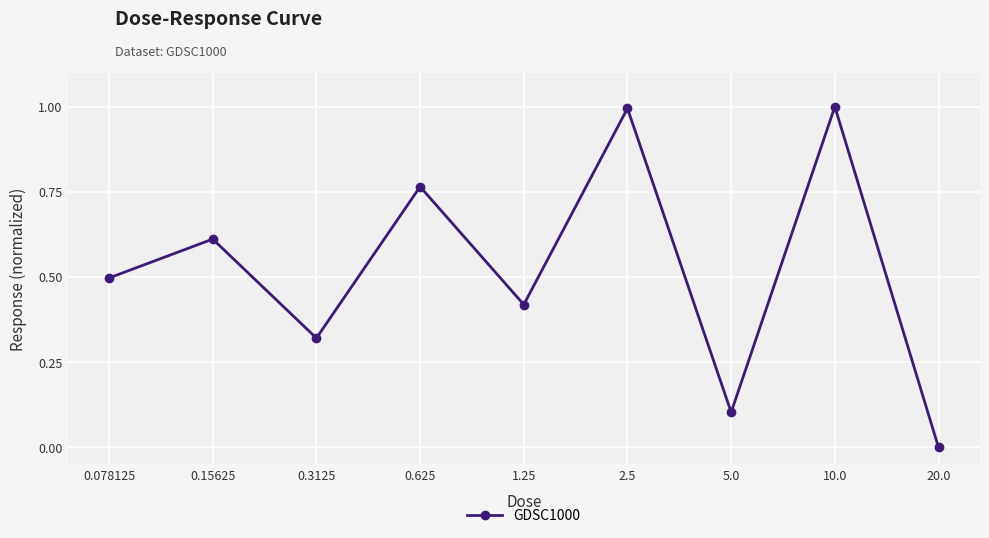

What is the change in value from 0.3125 to 1.25?

+0.1